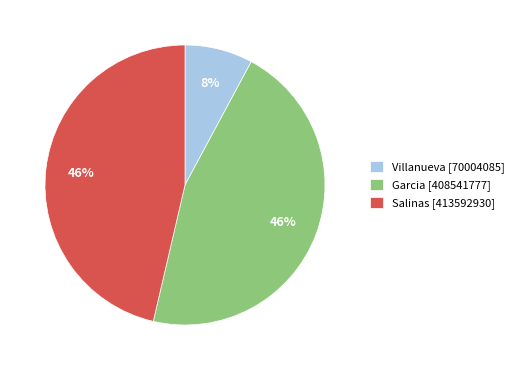

Approximately how many times larger is the value at Garcia [408541777] compared to Salinas [413592930]?

1.0